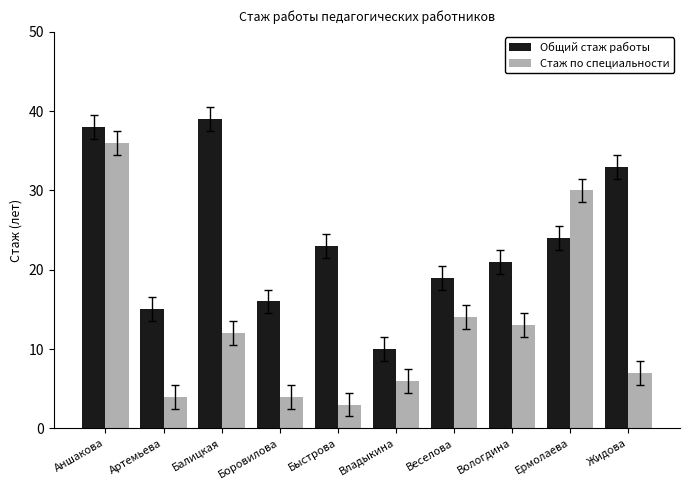

What are all the series names shown in the legend?

Общий стаж работы, Стаж по специальности